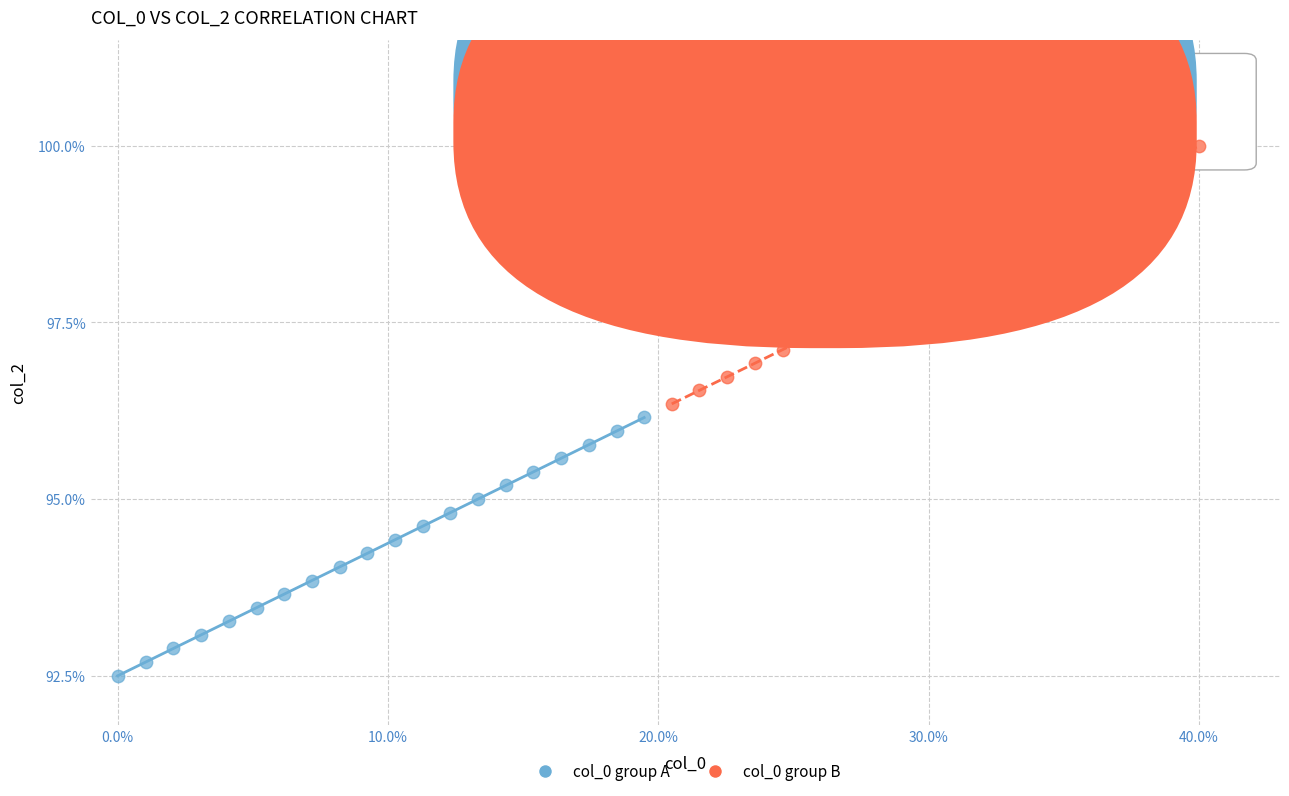

Which series contains the lowest Y value?

col_0 group A